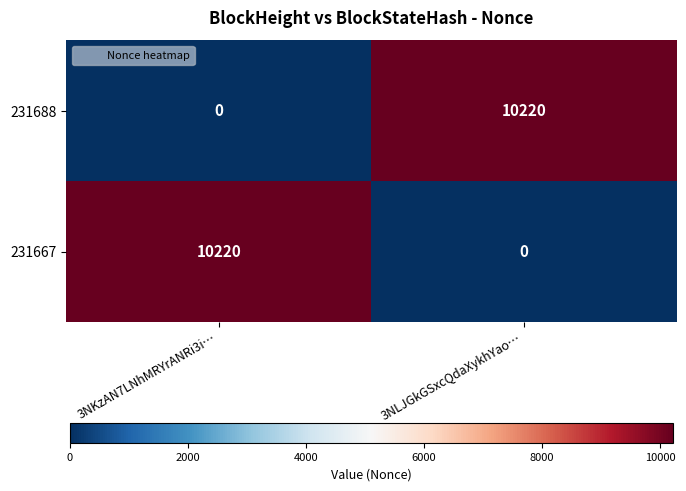

How many categories are shown in the chart?

2